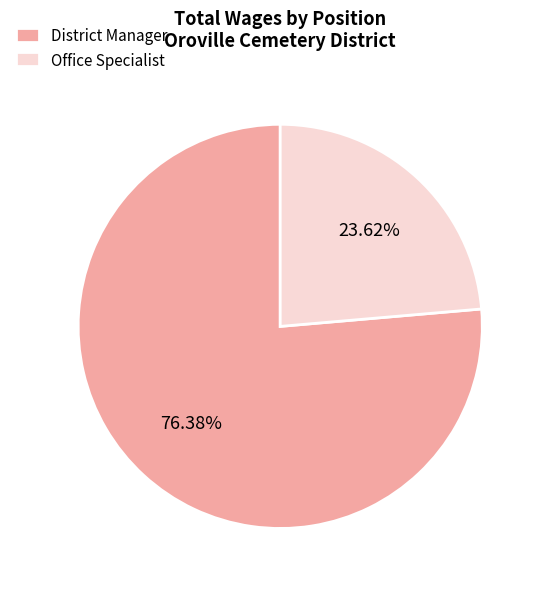

What is the majority slice?

District Manager